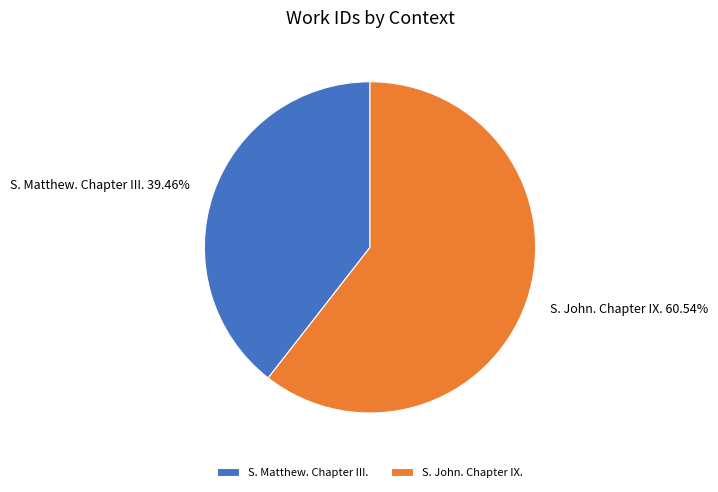

How many segments does this pie chart have?

2